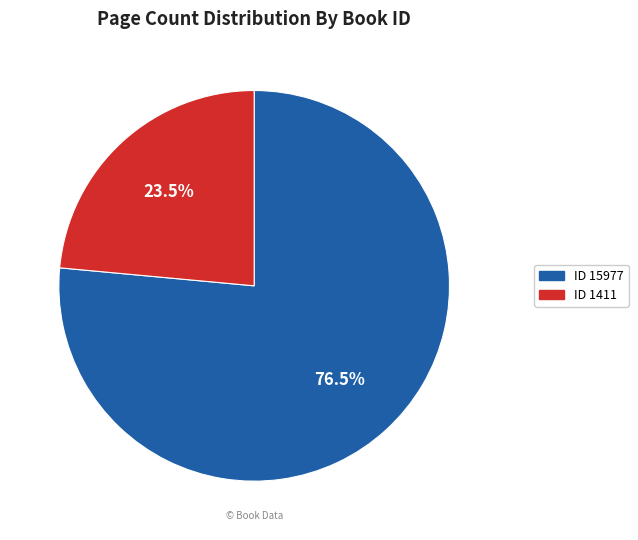

Is there any slice that represents more than half of the pie?

Yes